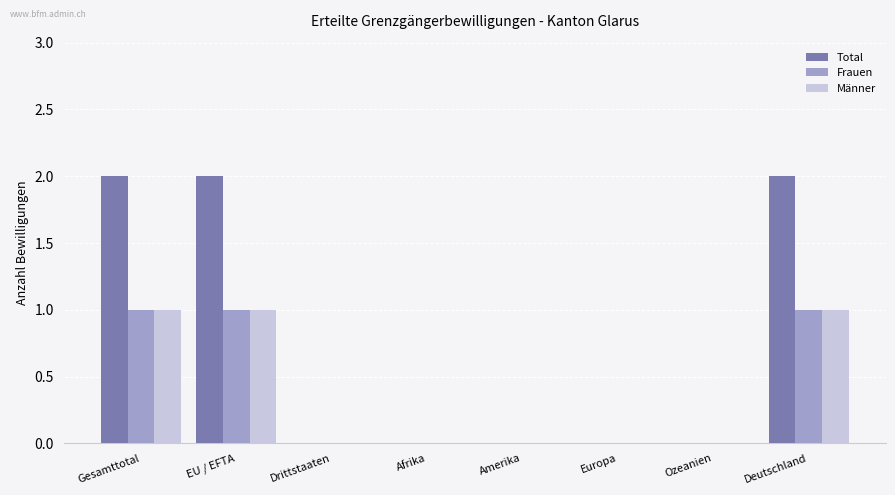

True or false: Total has a value of 1 at Afrika.

False